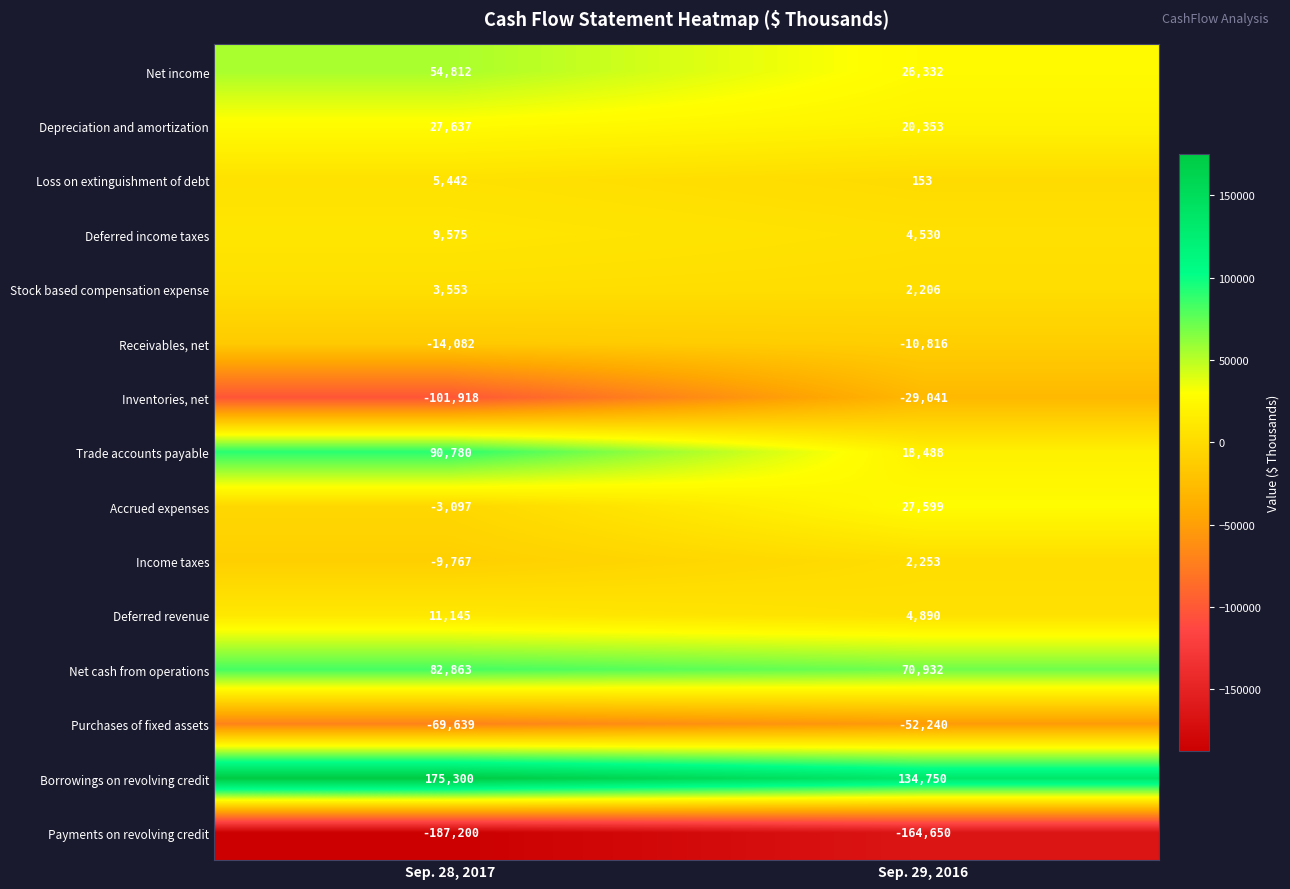

What is the sum of all Net income values?

81144